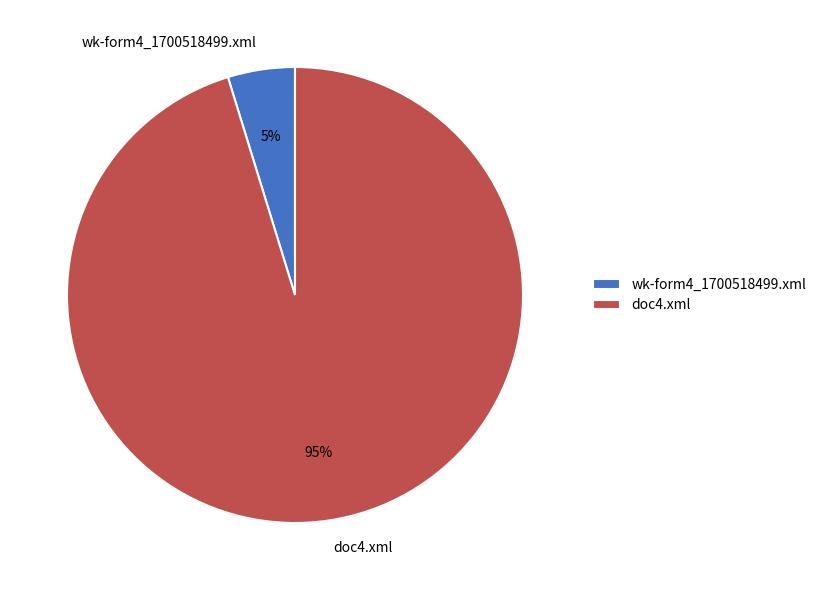

To the nearest percent, what is the difference between the largest and smallest slice percentages?

90%